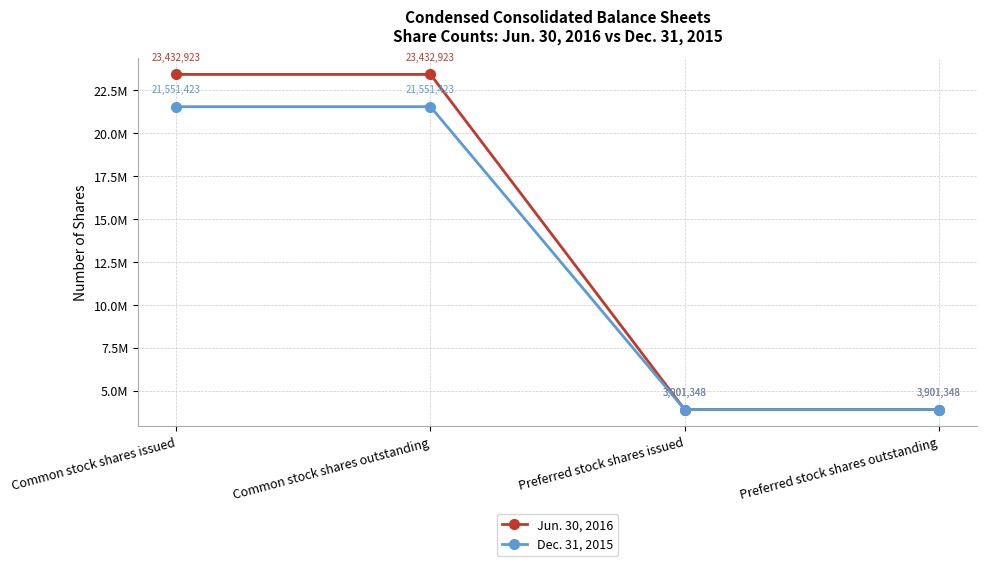

At how many categories does at least one series exceed 20929948?

2